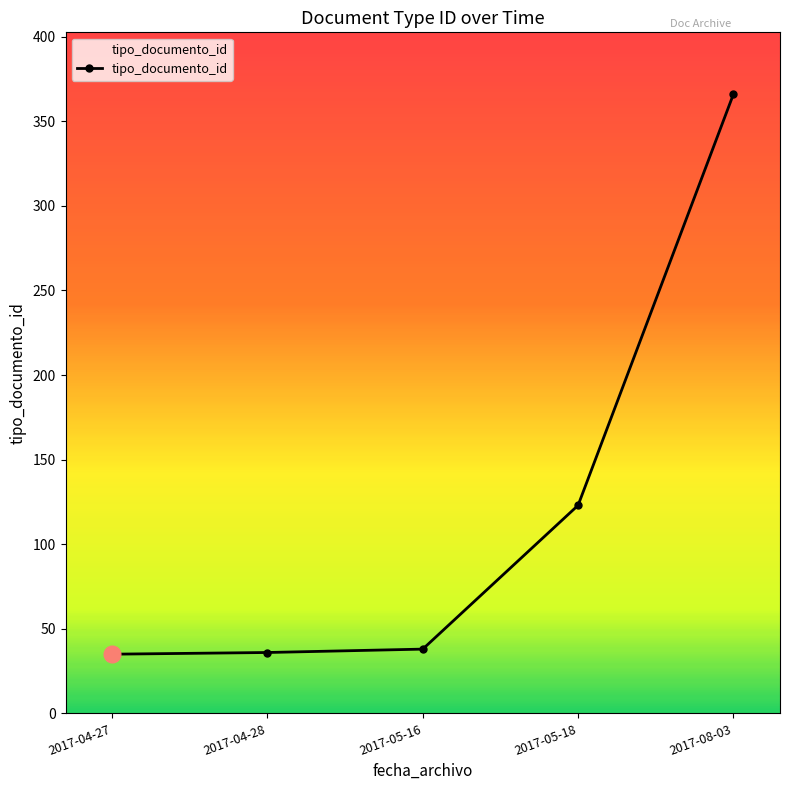

Is this an area chart (filled region under the line)?

No